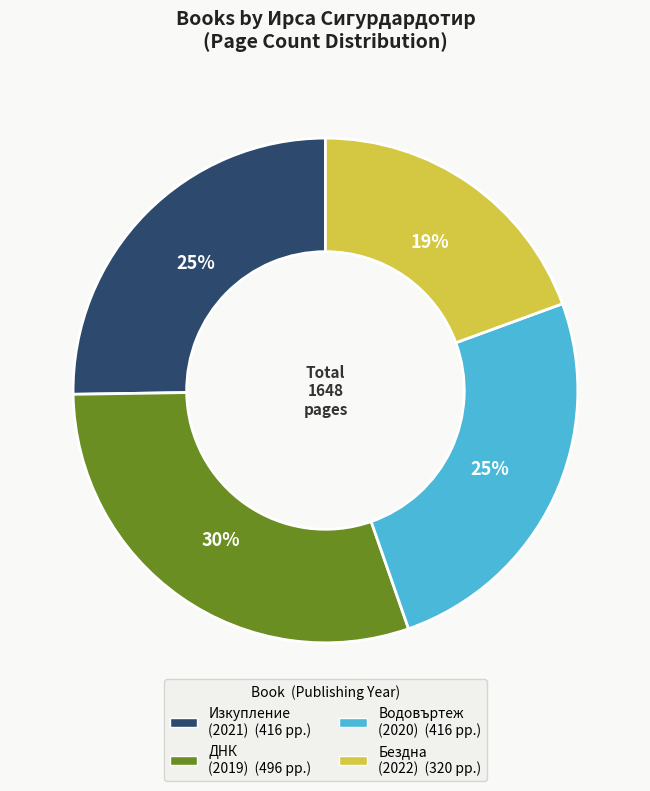

True or false: Бездна (2022) accounts for 32% of the total.

False